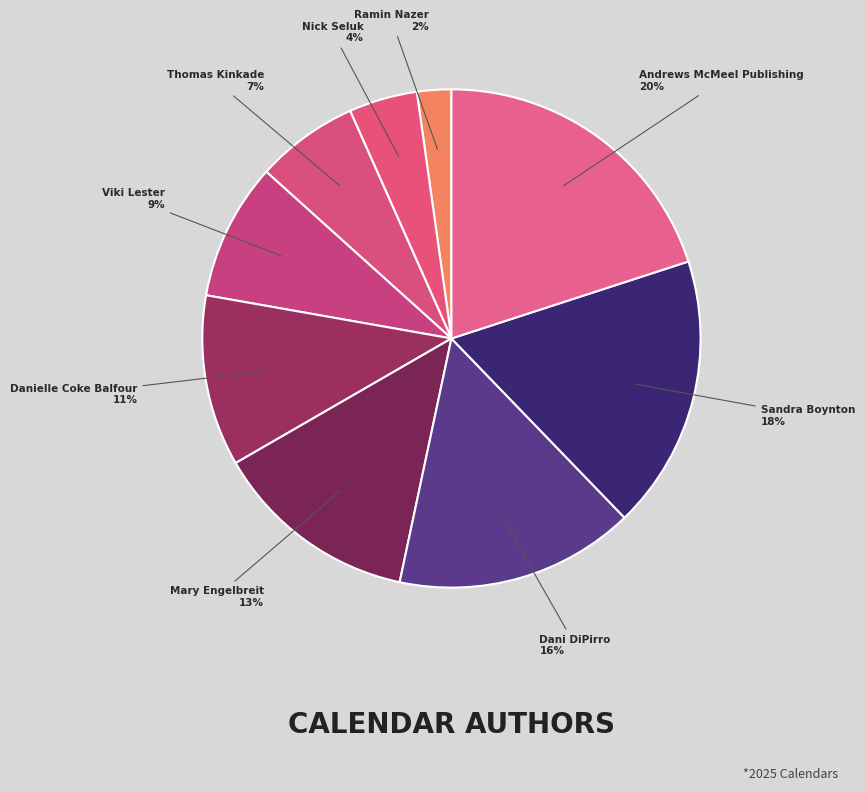

Combined, do Ramin Nazer and Dani DiPirro account for over 50%?

No